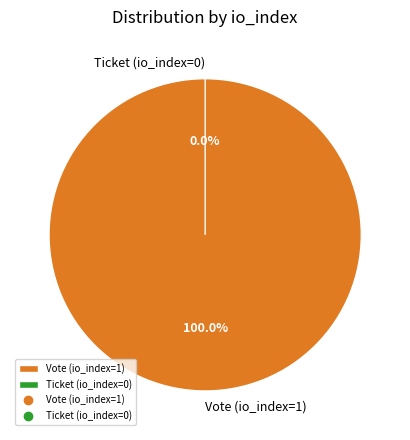

True or false: Ticket (io_index=0) accounts for 0% of the total.

True